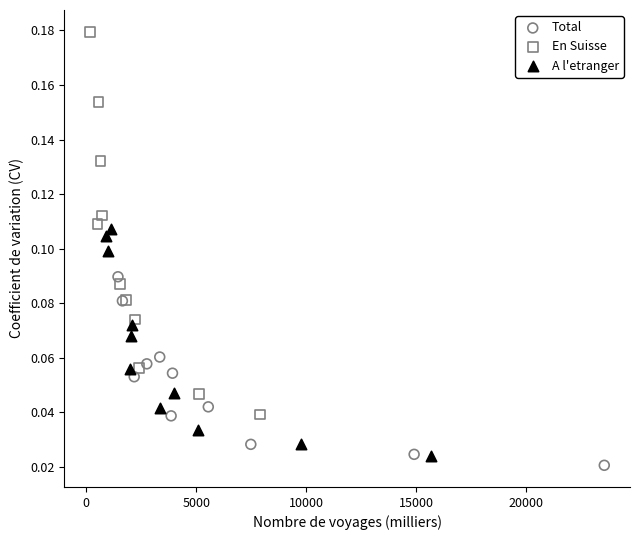

Which series has the widest spread of Y values?

En Suisse